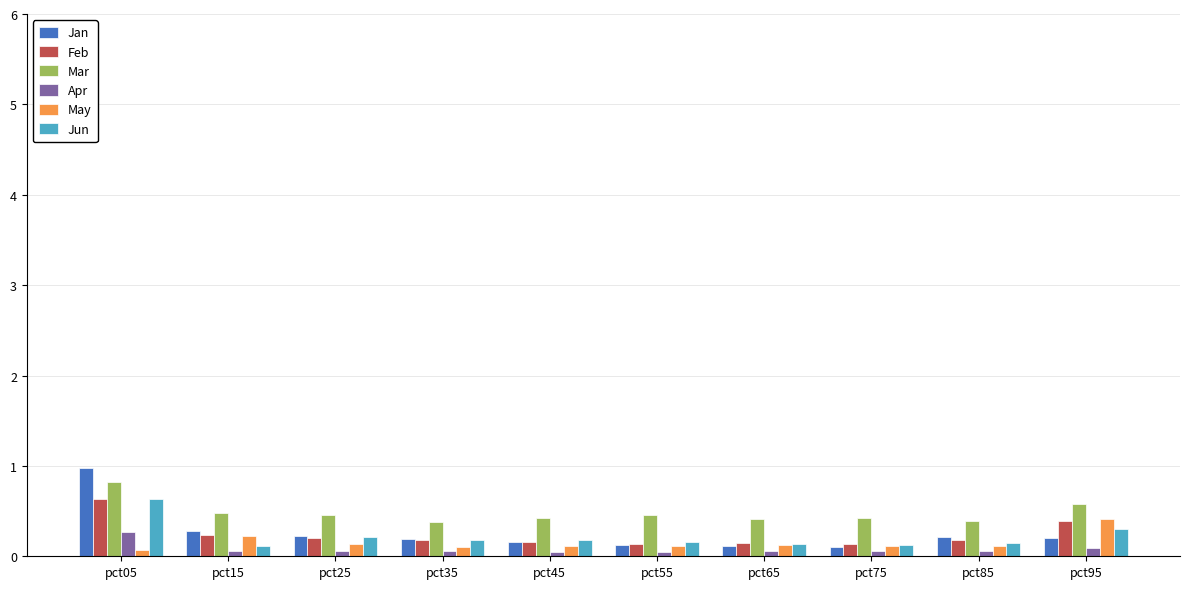

Is the value of Feb at pct95 greater than the value of Apr at pct15?

Yes